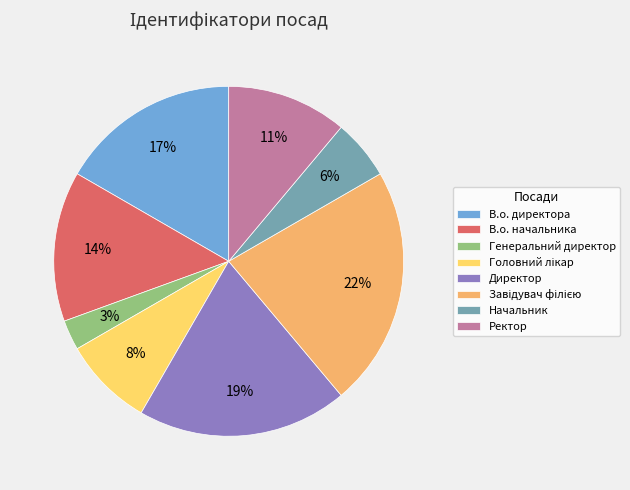

Which has a higher value, Ректор or В.о. начальника?

В.о. начальника